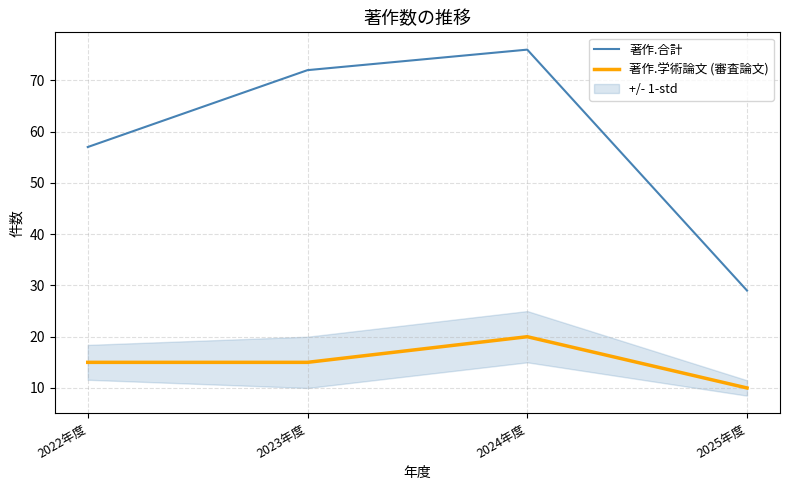

What is the average value of the 著作.合計 series?

58